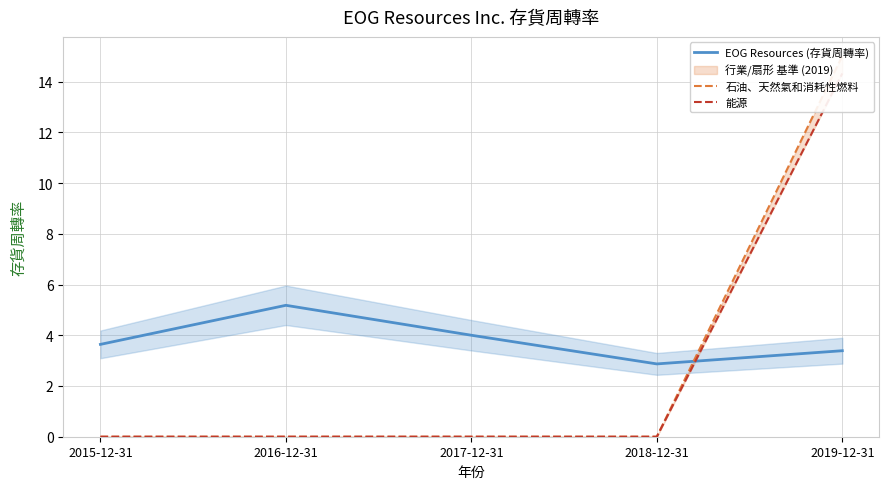

What position from the left is 2015-12-31?

1